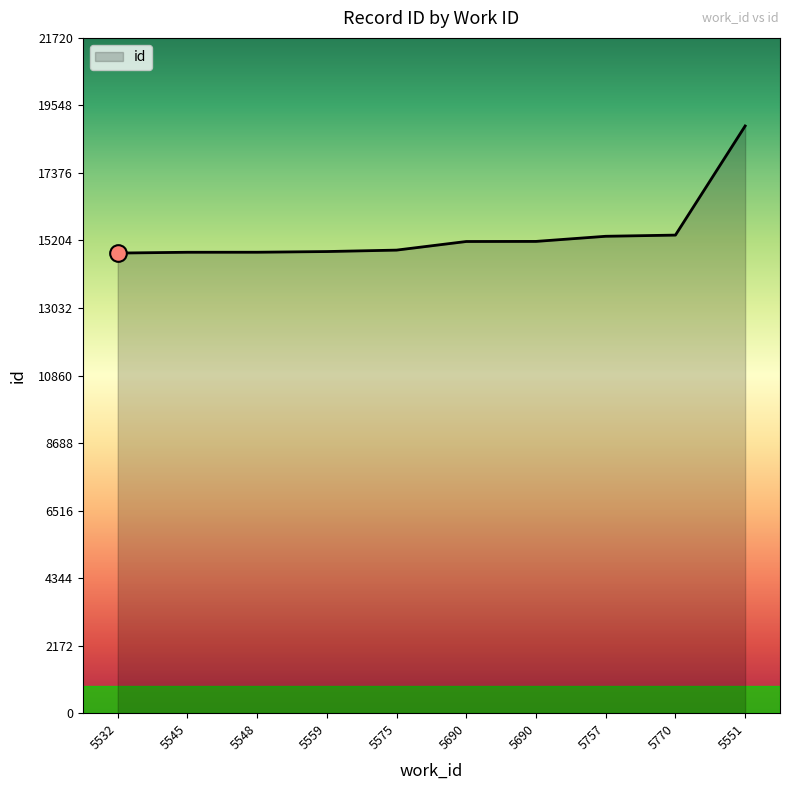

True or false: there are more than 0 points higher than both neighbors.

False